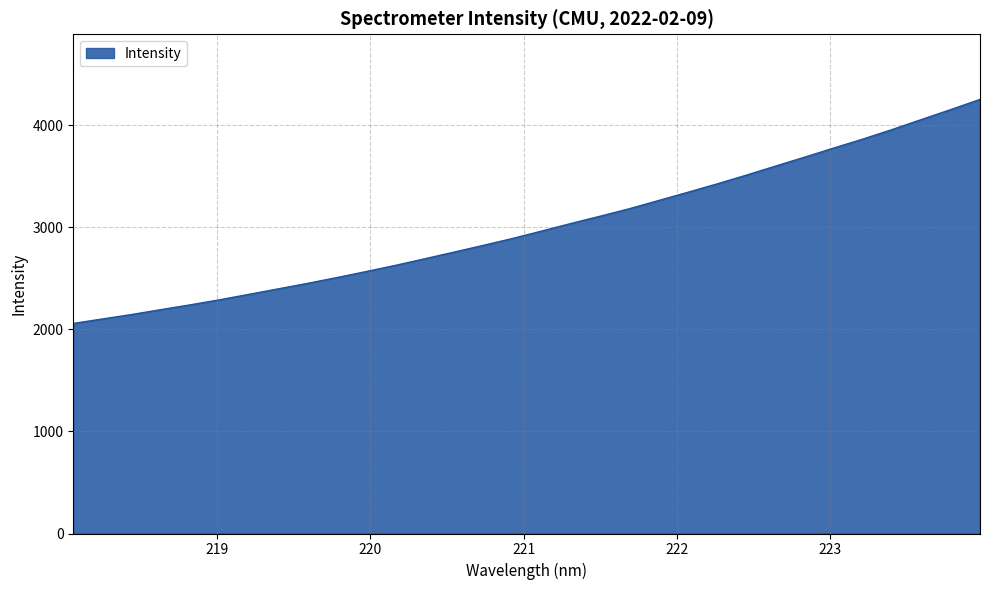

What is the sum of all values?

96313.0